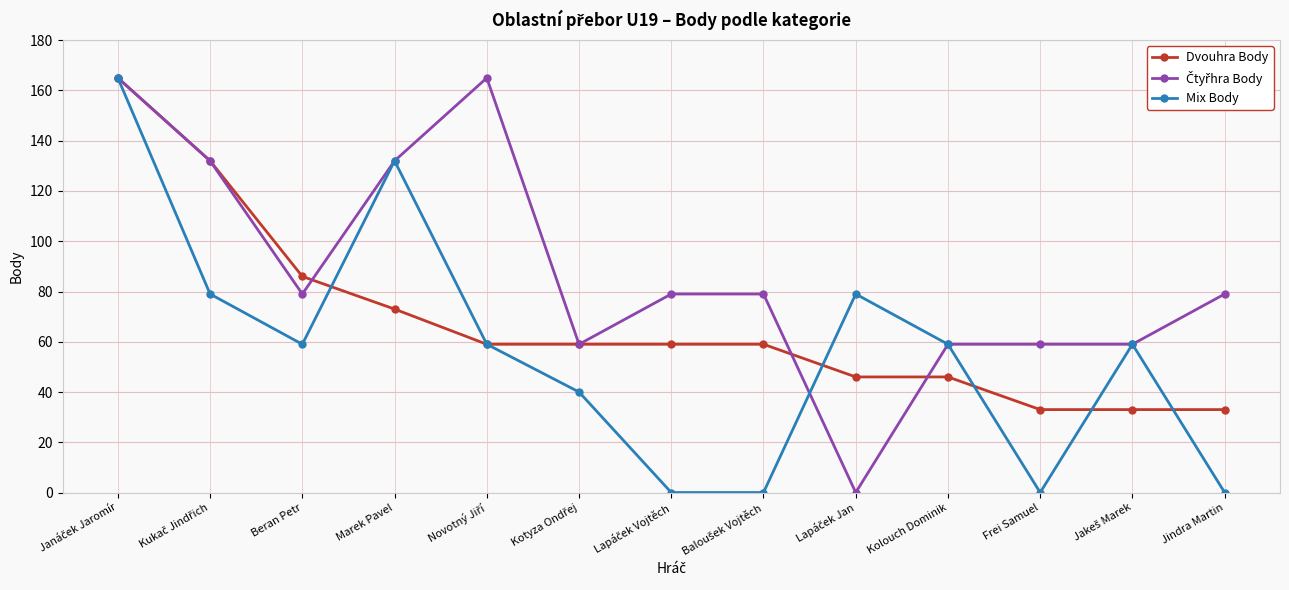

The value of Dvouhra Body at Jindra Martin is 33. True or false?

True